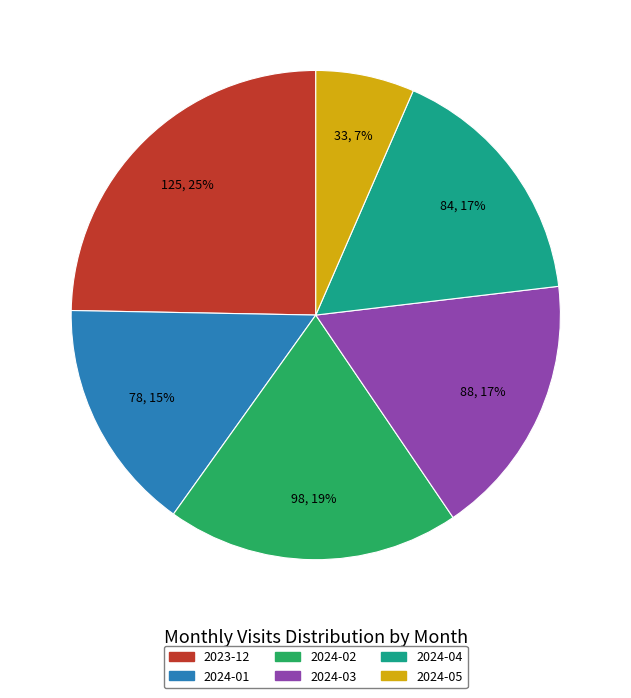

Is there a majority slice in this chart?

No